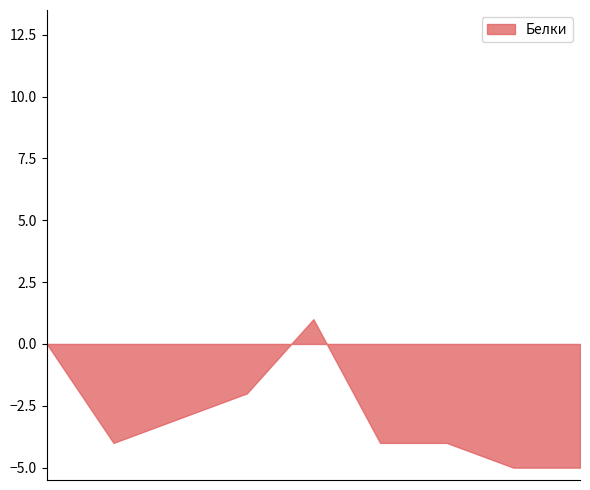

What is the minimum value shown in the chart?

-5